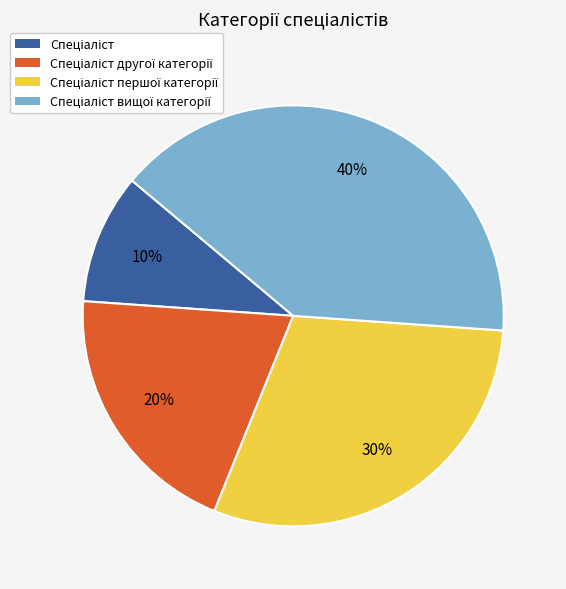

To the nearest percent, what is the average slice percentage?

25%